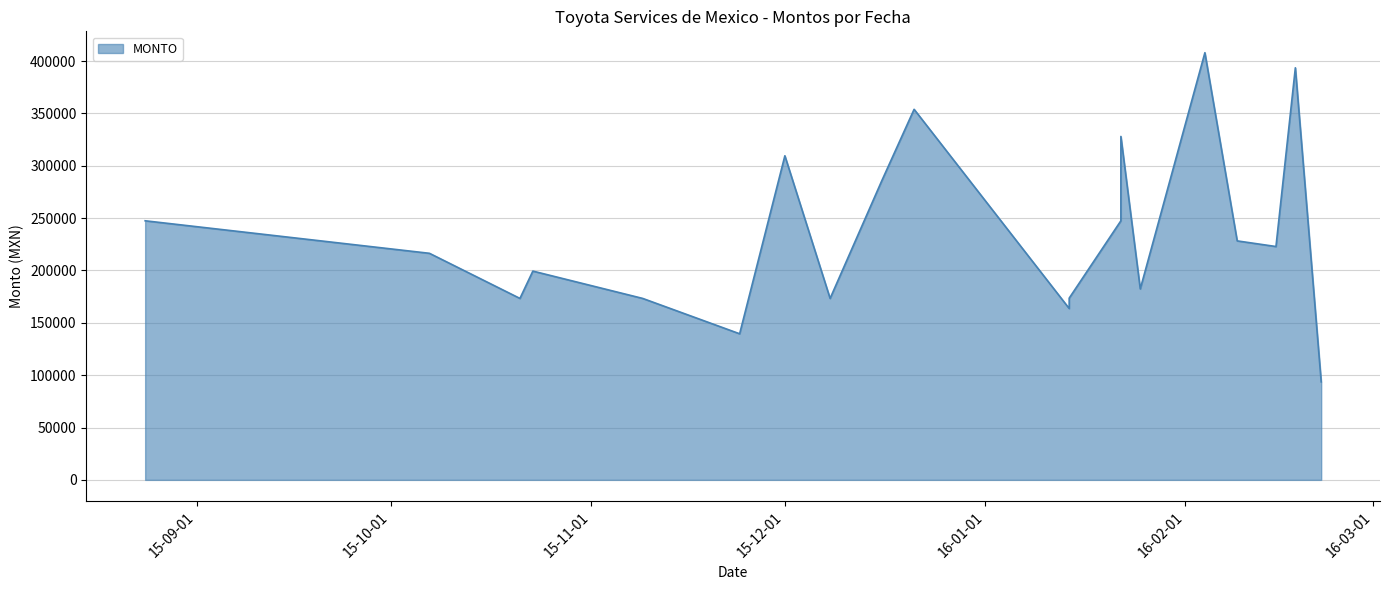

How many lines are shown in the chart?

1